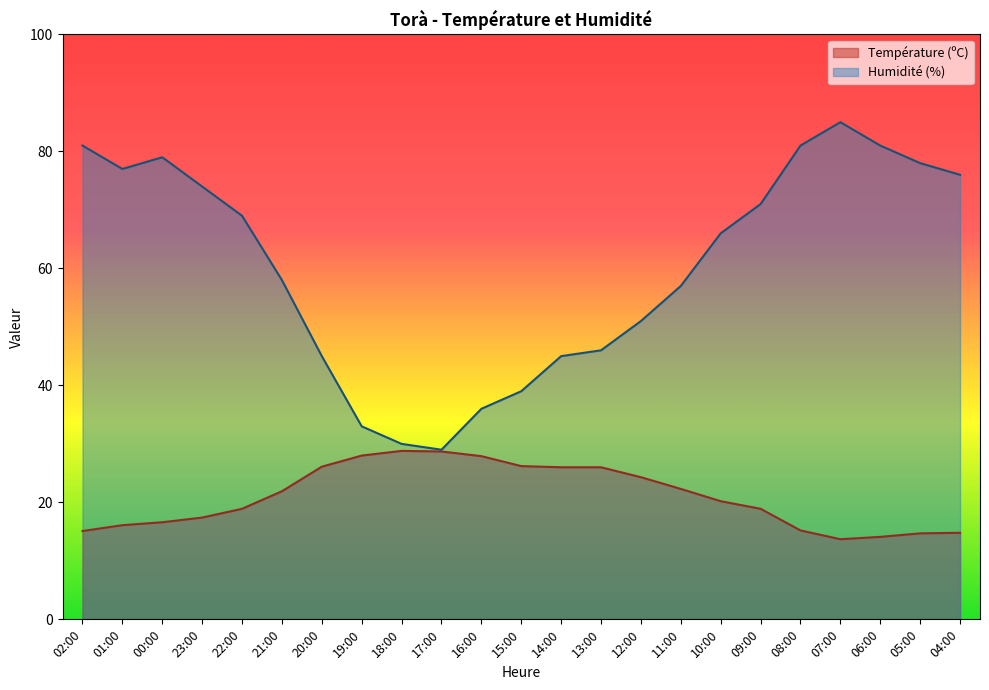

Which series has the largest total across all categories?

Humidité (%)